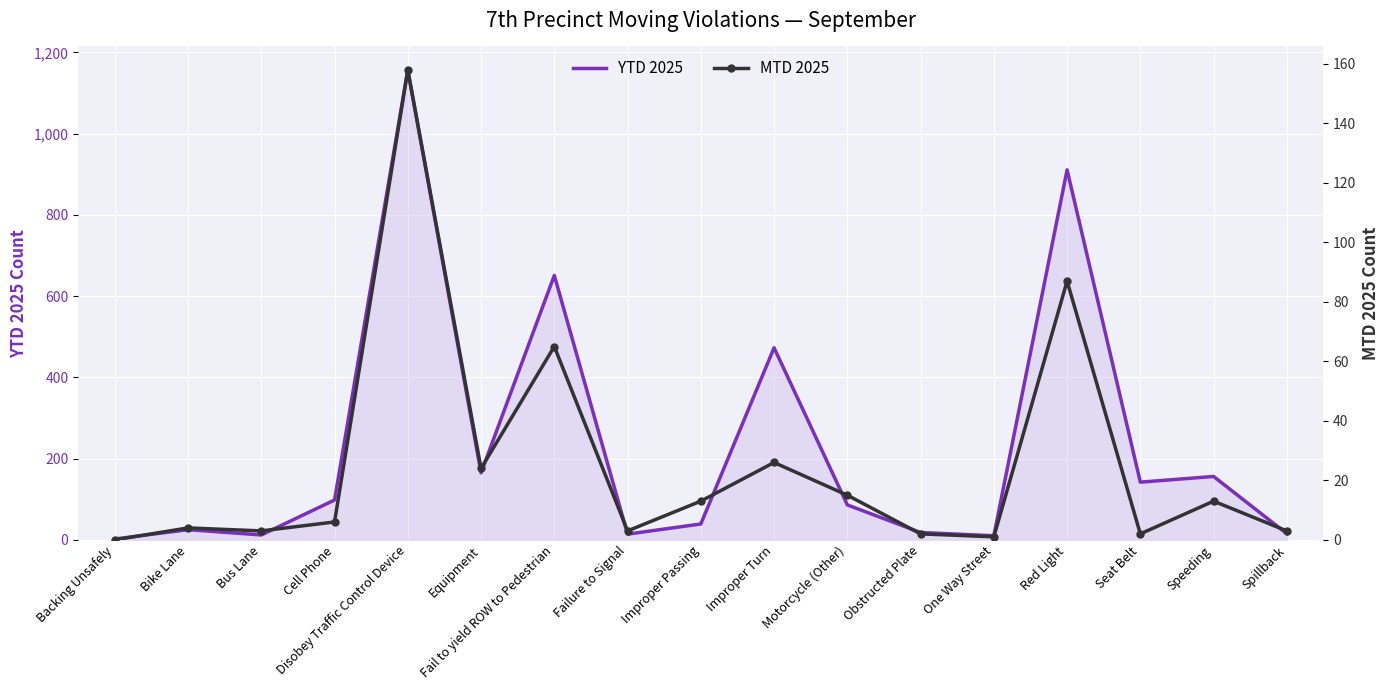

The MTD 2025 series shows 10 at Cell Phone. True or false?

False